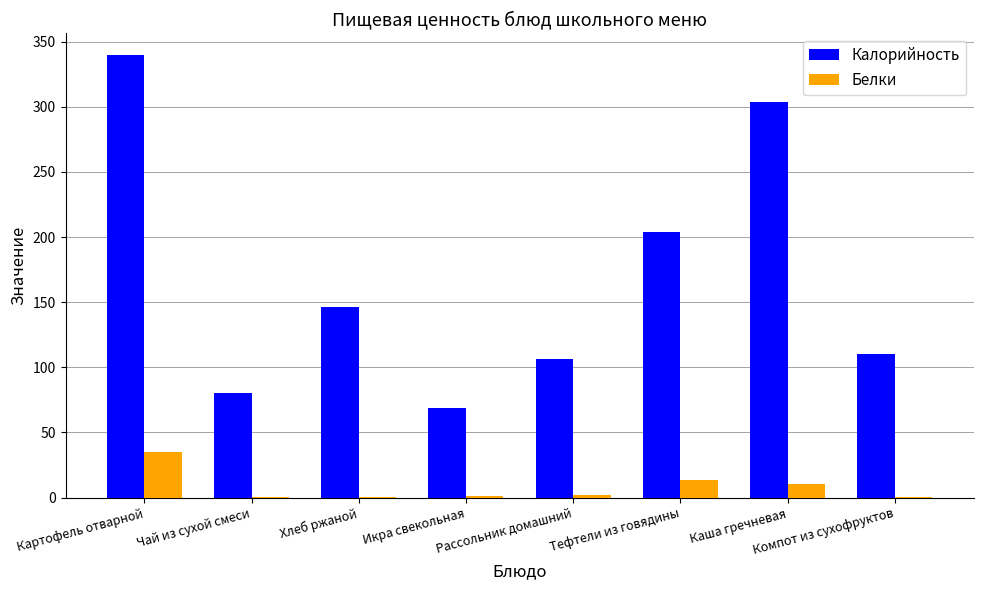

At which category is the sum across all series the highest?

Картофель отварной